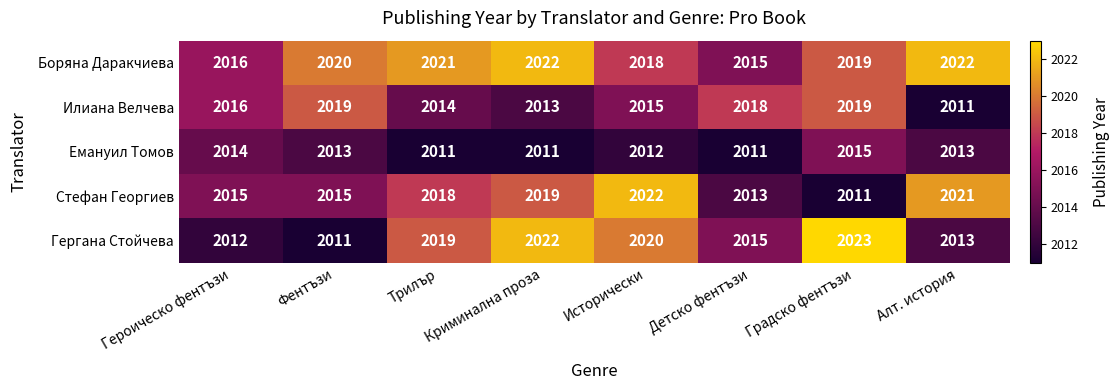

What is the minimum value for Стефан Георгиев?

2011